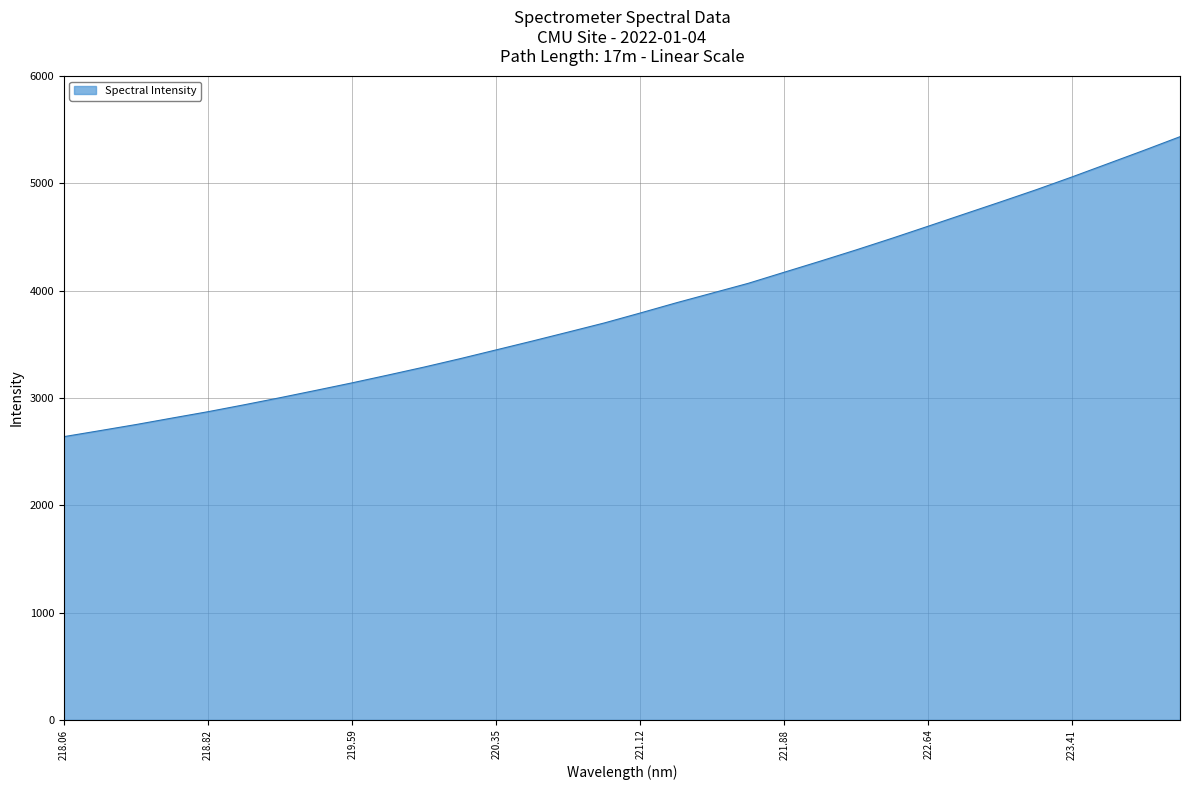

Does the chart display data point markers on the line(s)?

No